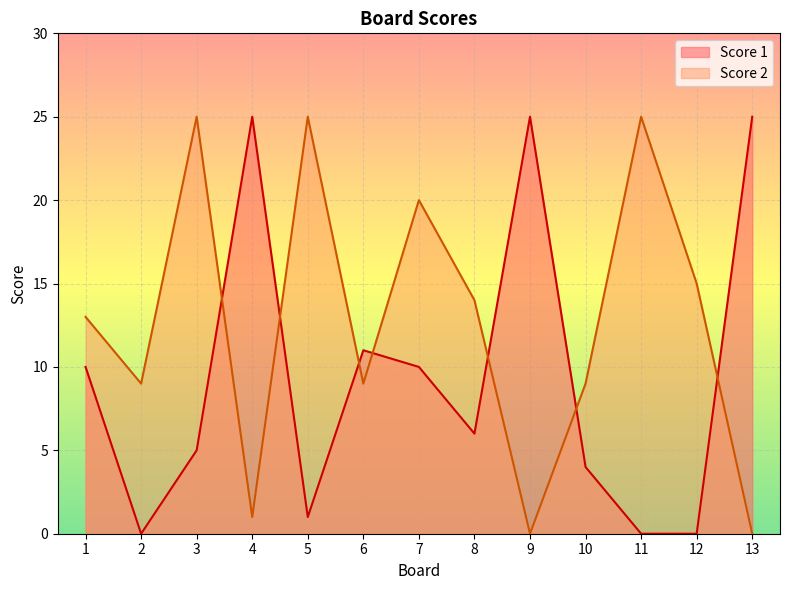

In Score 2, how many points are lower than both neighbors (excluding endpoints)?

4